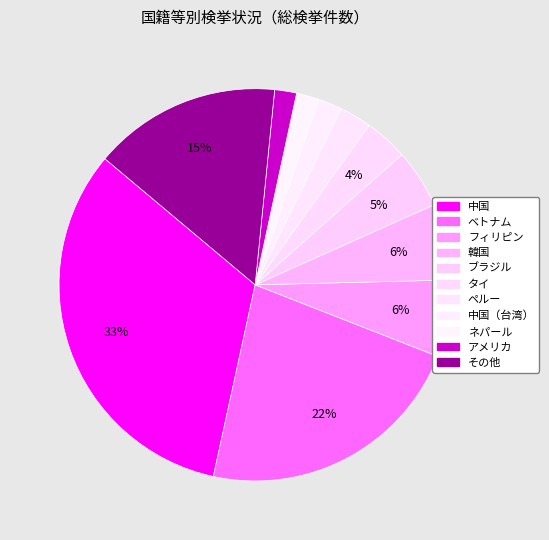

How many slices are in this pie chart?

11